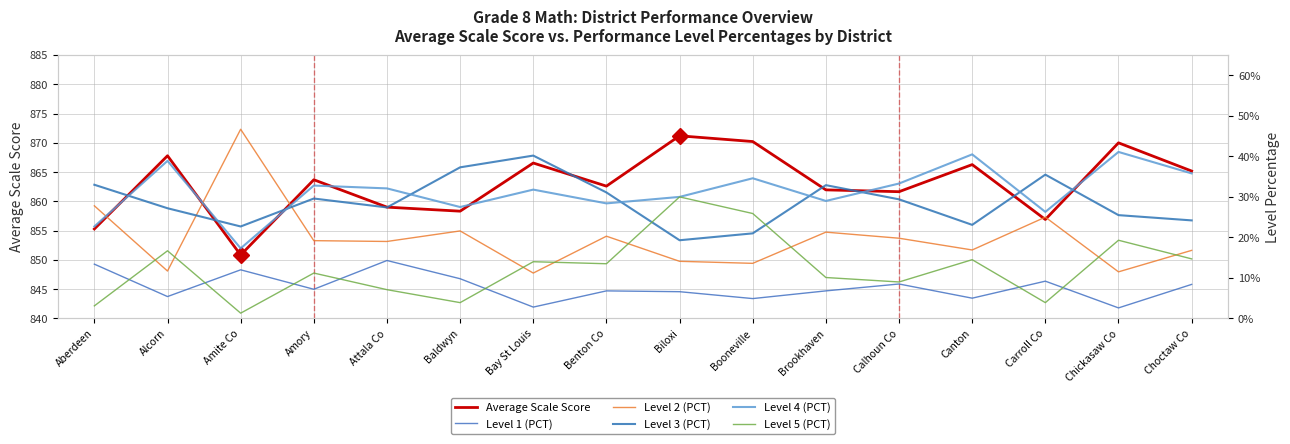

What is the total value across all series at Aberdeen?

856.3